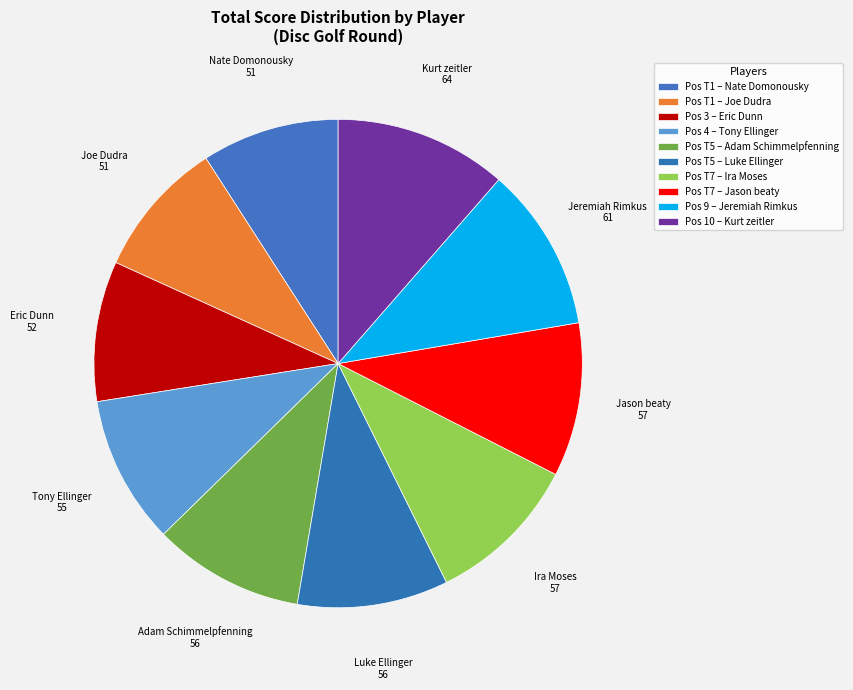

Count the number of slices in the pie.

10